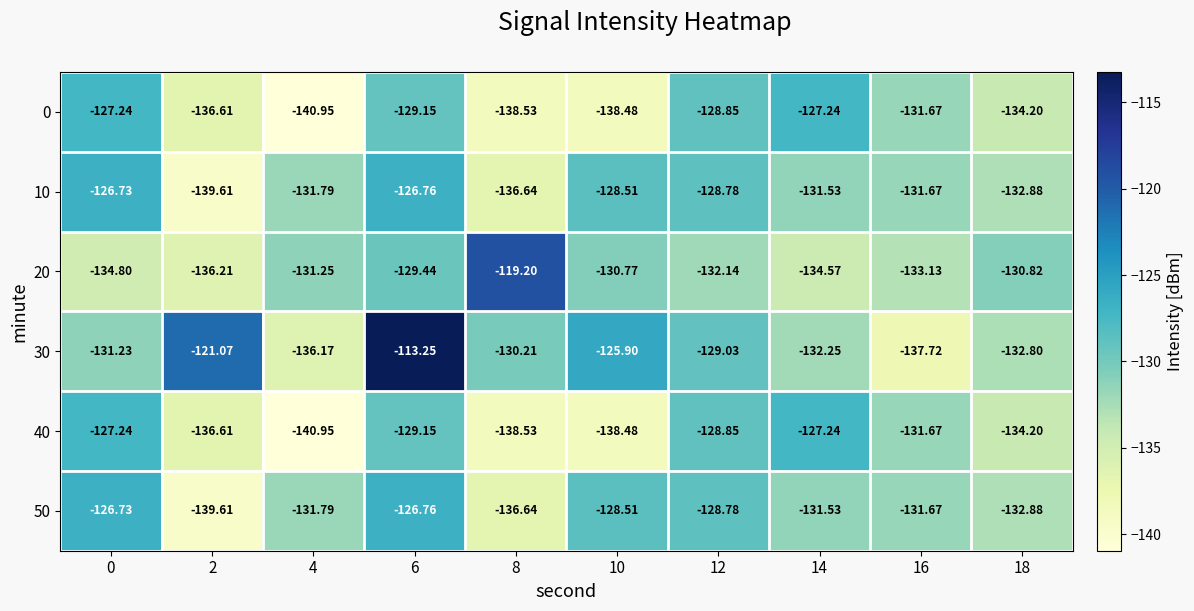

Is the value of 10 at 18 greater than the value of 20 at 8?

No